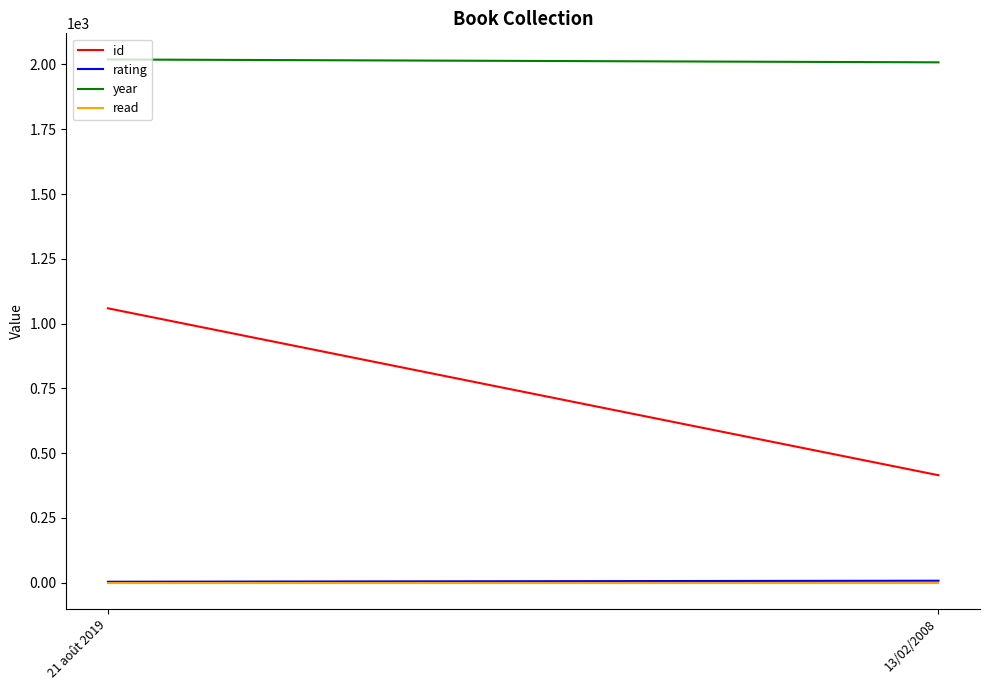

List the labels in order of rating value, smallest first.

21 août 2019, 13/02/2008